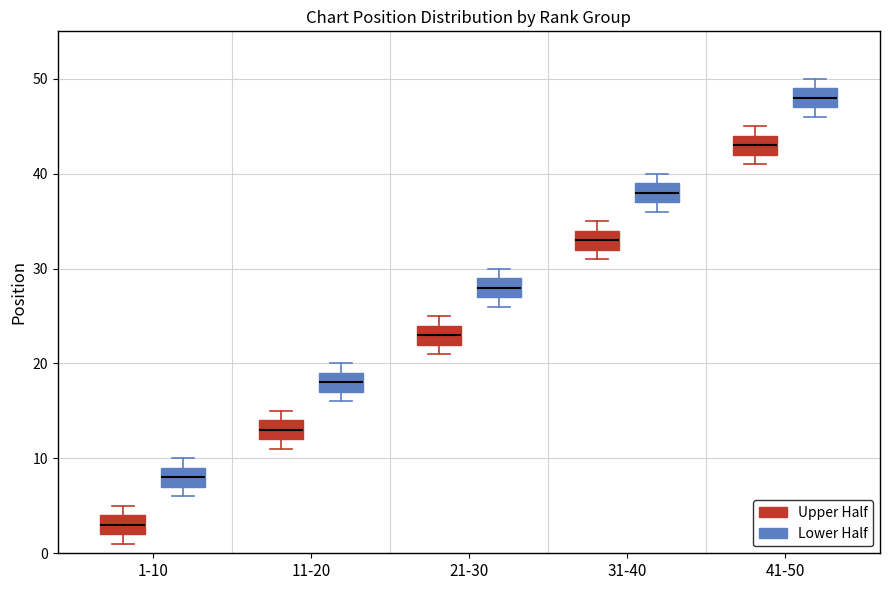

Where does the median line of the box for 1-10 (Lower Half) sit on the y-axis? The values are not printed on the chart, so give them approximately, as read against the axis.

8